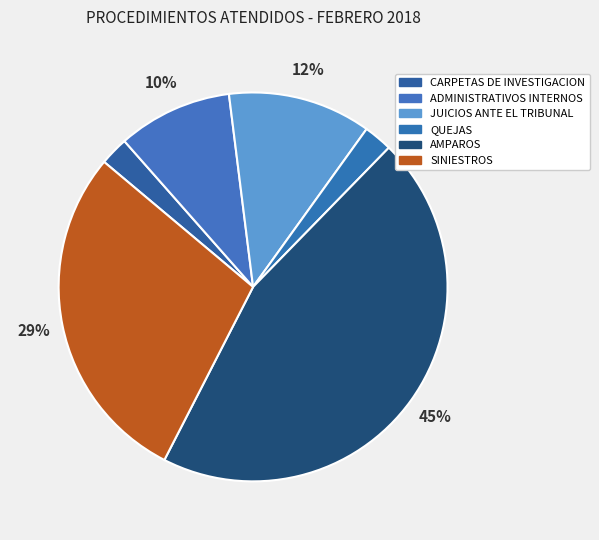

Which category has the smallest portion of the pie?

CARPETAS DE INVESTIGACION